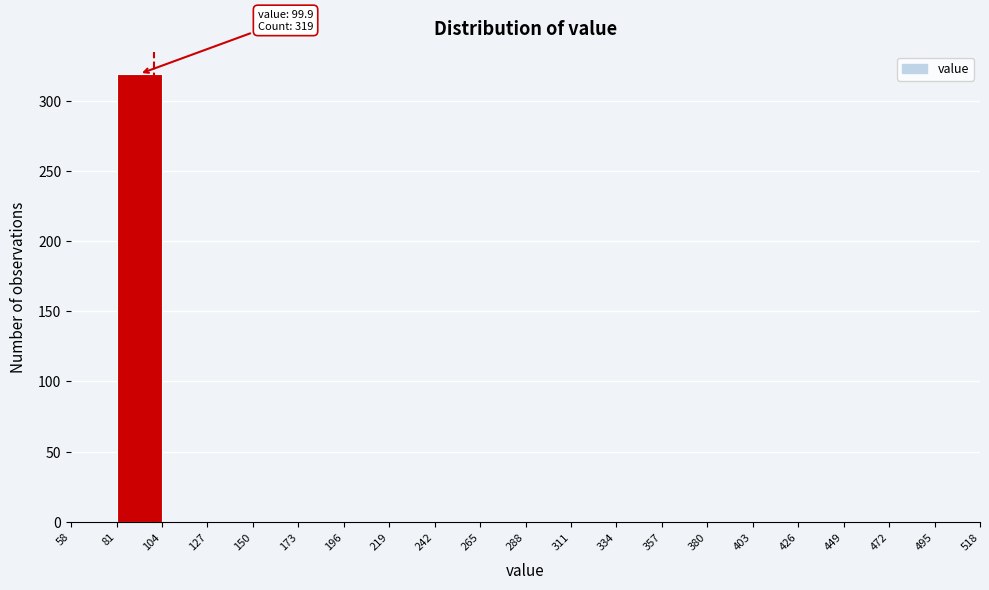

Over which range of the x-axis is the bar tallest?

81 to 104